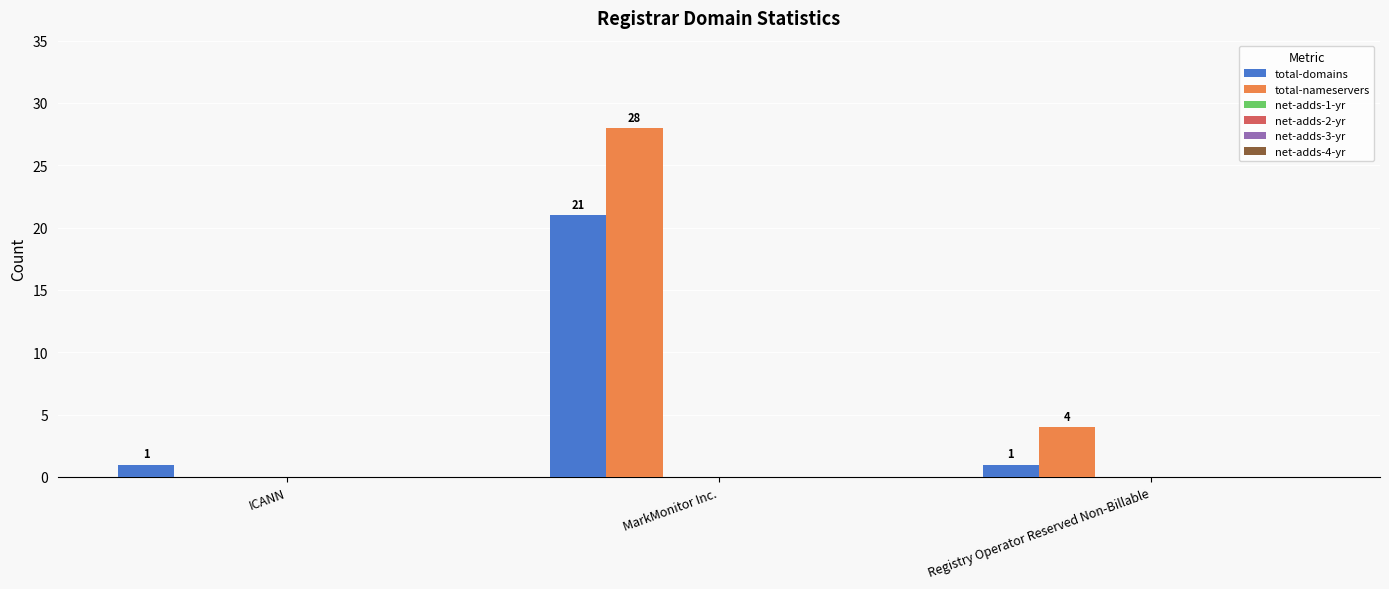

What is the highest value of the total-nameservers series?

28